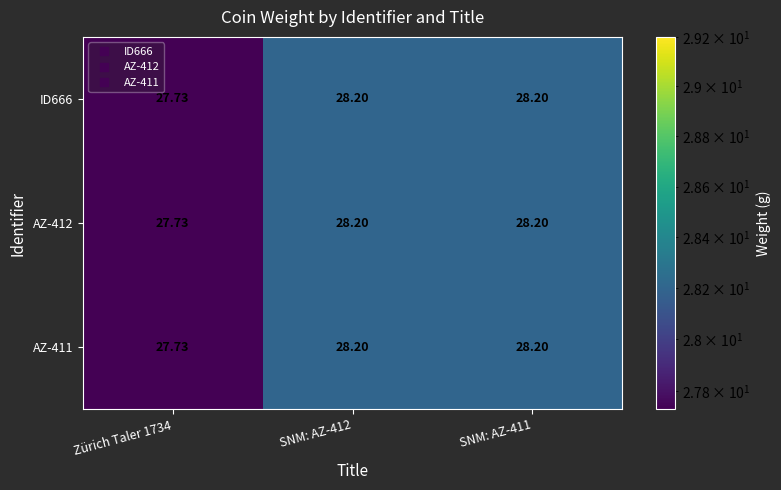

Count the number of categories in the chart.

3